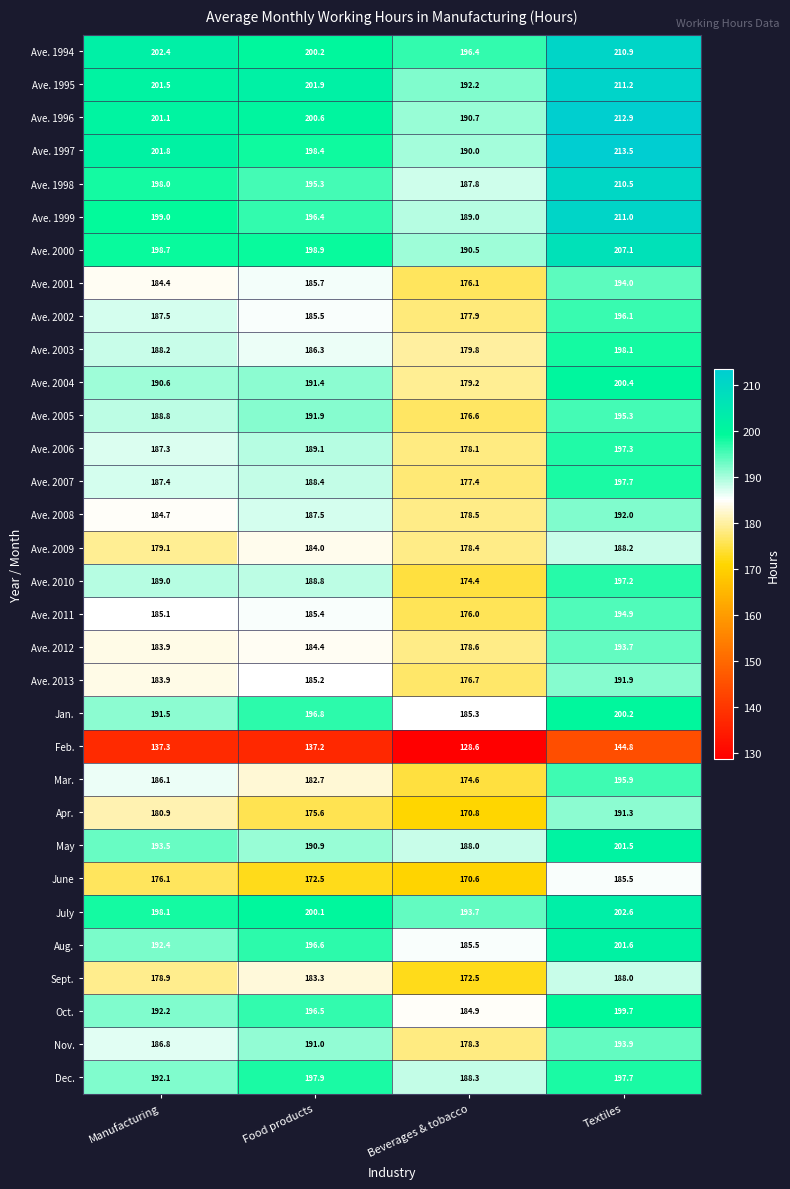

How many data points does each series have?

4